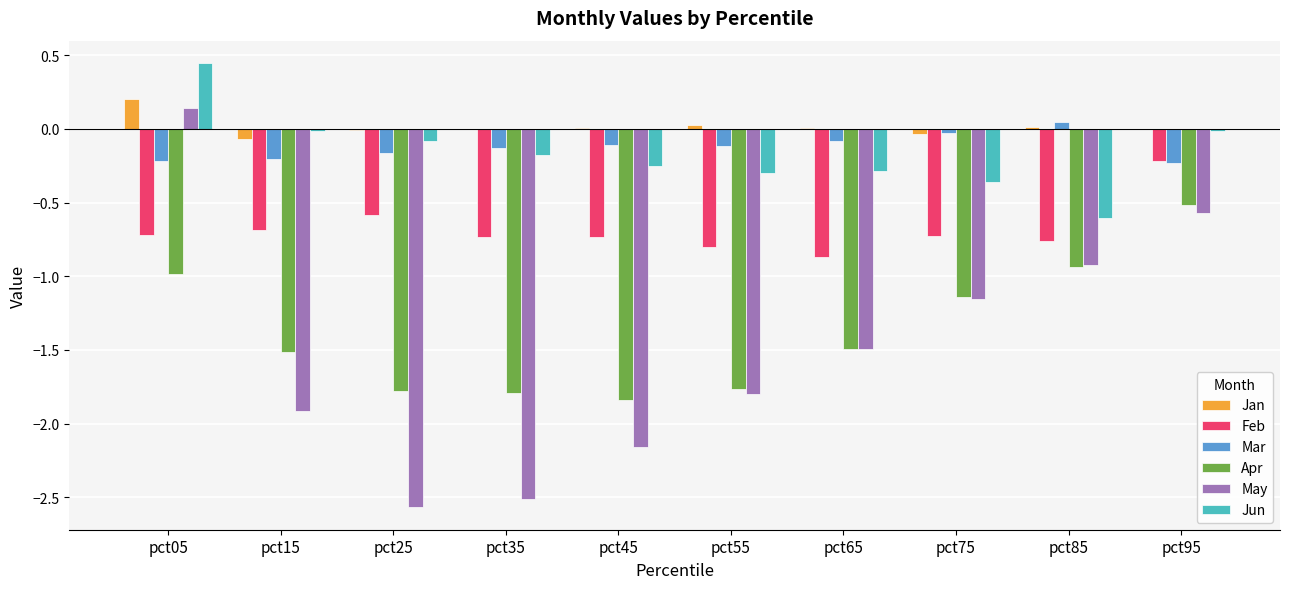

Where is Feb nearest to the value 0?

pct95